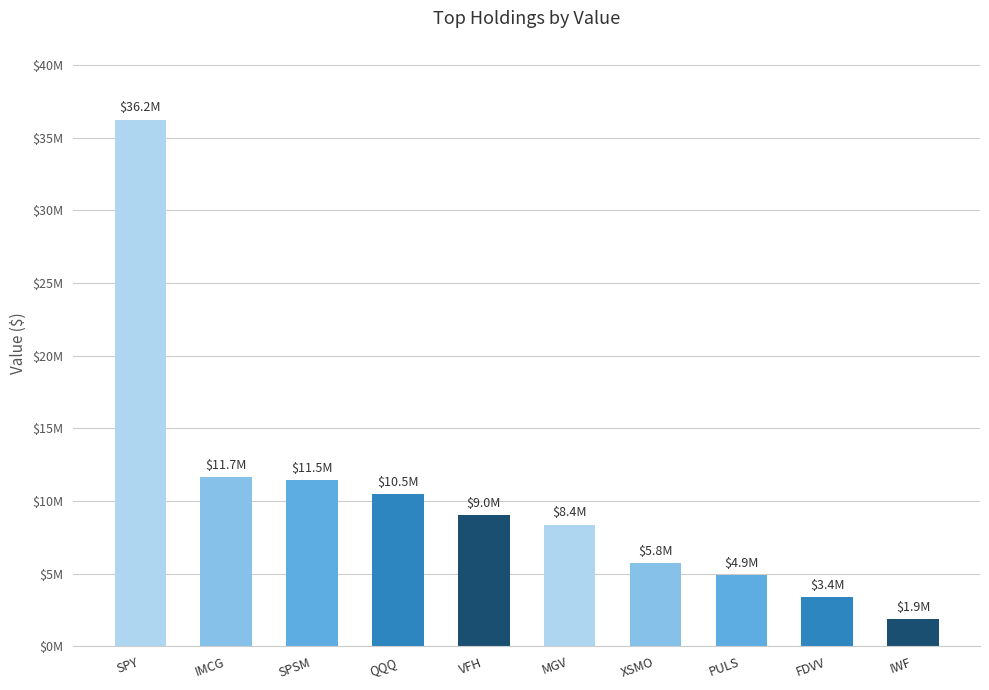

Reading left to right, transcribe all the data shown in this chart.

SPY=36241128	IMCG=11664548	SPSM=11466291	QQQ=10462635	VFH=9038723	MGV=8387955	XSMO=5756770	PULS=4930760	FDVV=3395939	IWF=1902620